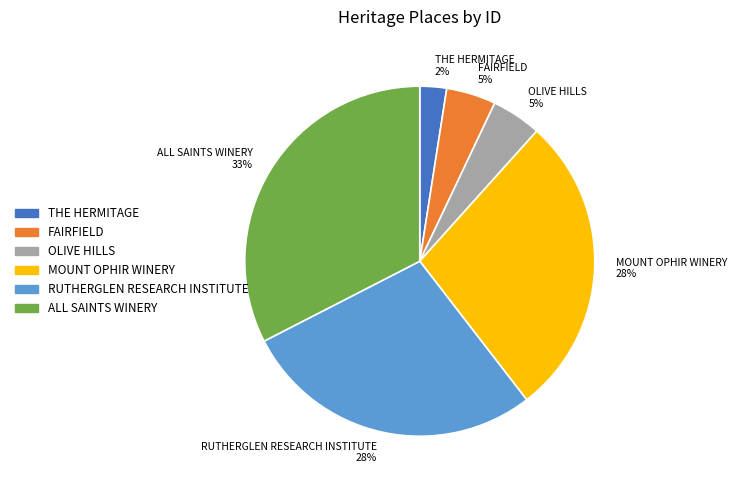

Between THE HERMITAGE and OLIVE HILLS, which is larger?

OLIVE HILLS